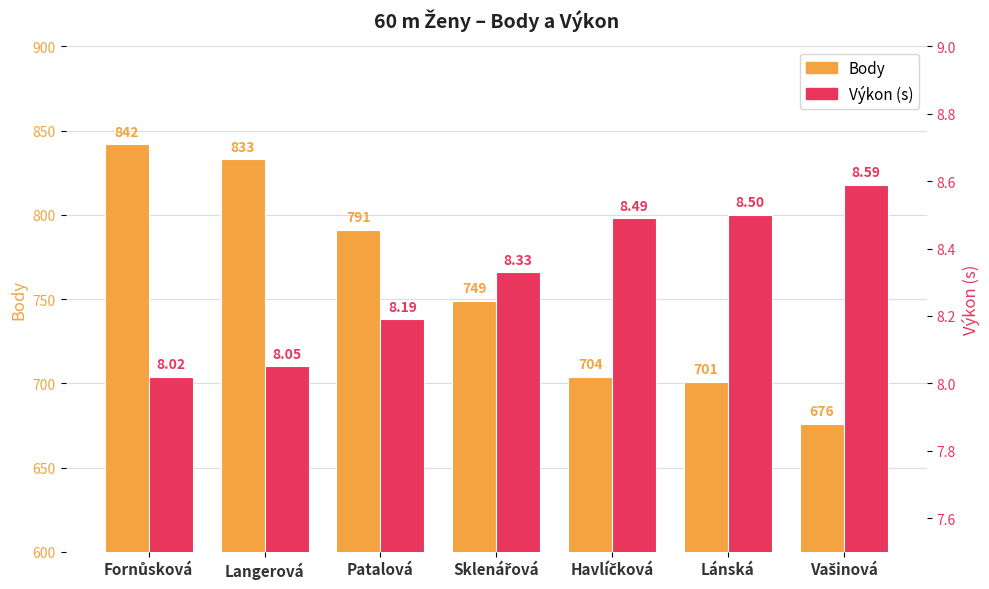

What are all the series names shown in the legend?

Body, Výkon (s)